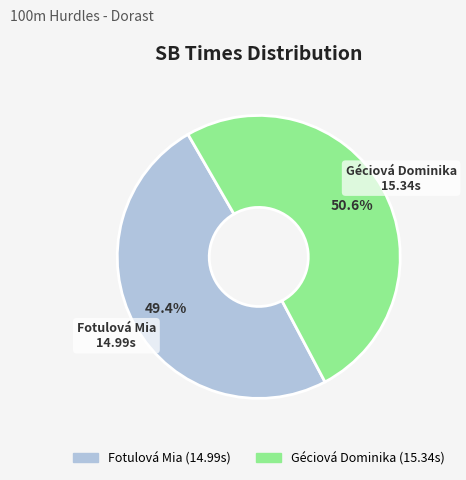

Is there a majority slice in this chart?

Yes